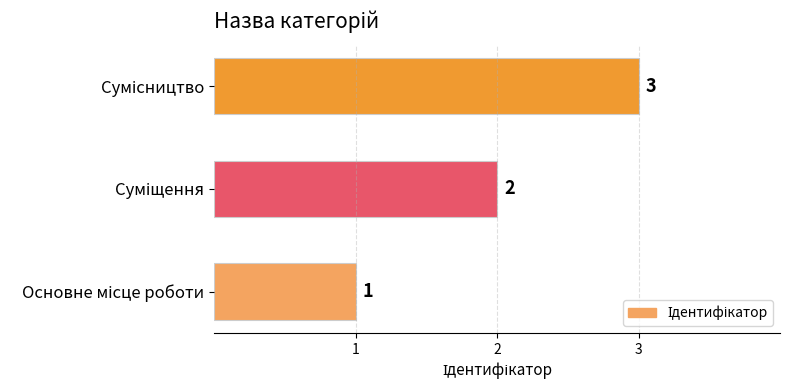

Count the values in the range 1 to 3.

3